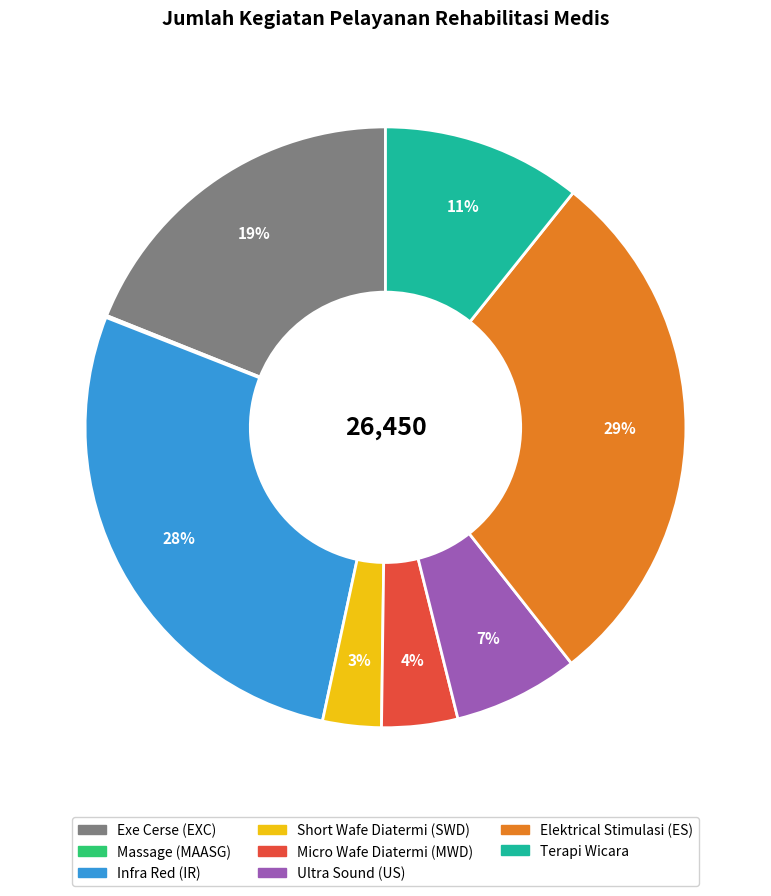

True or false: Terapi Wicara accounts for 11% of the total.

True